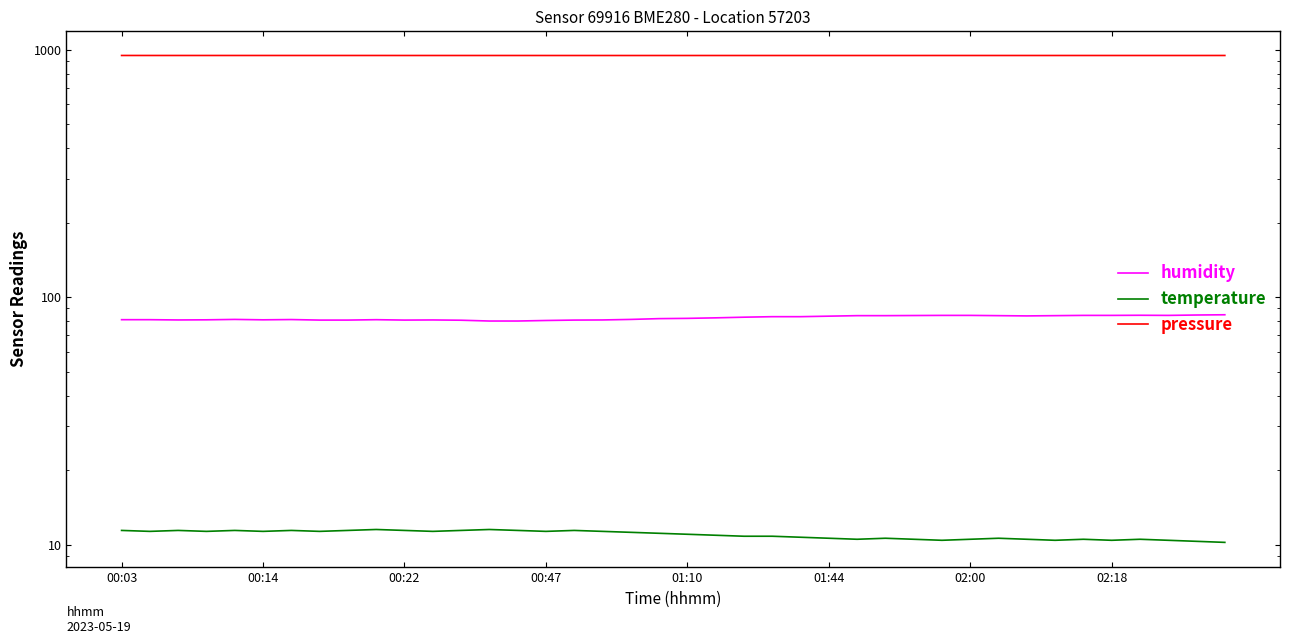

The value of pressure at 23 is 946.3. True or false?

True